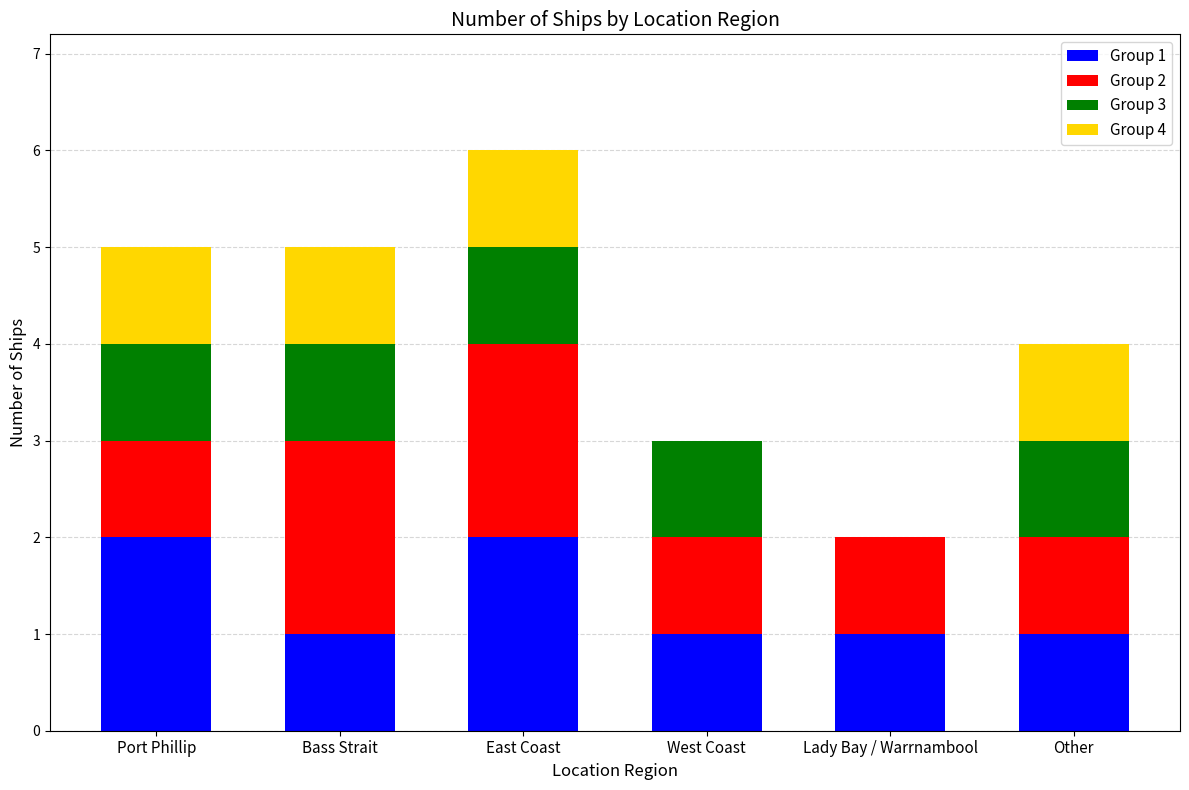

Is it true that Group 1 equals 2 at Port Phillip?

True